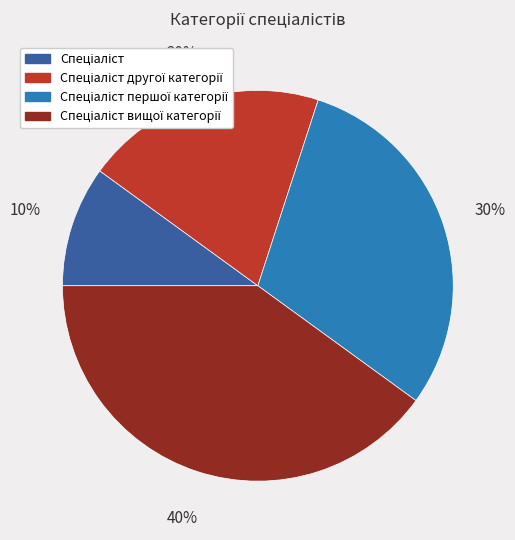

Is there a majority slice in this chart?

No